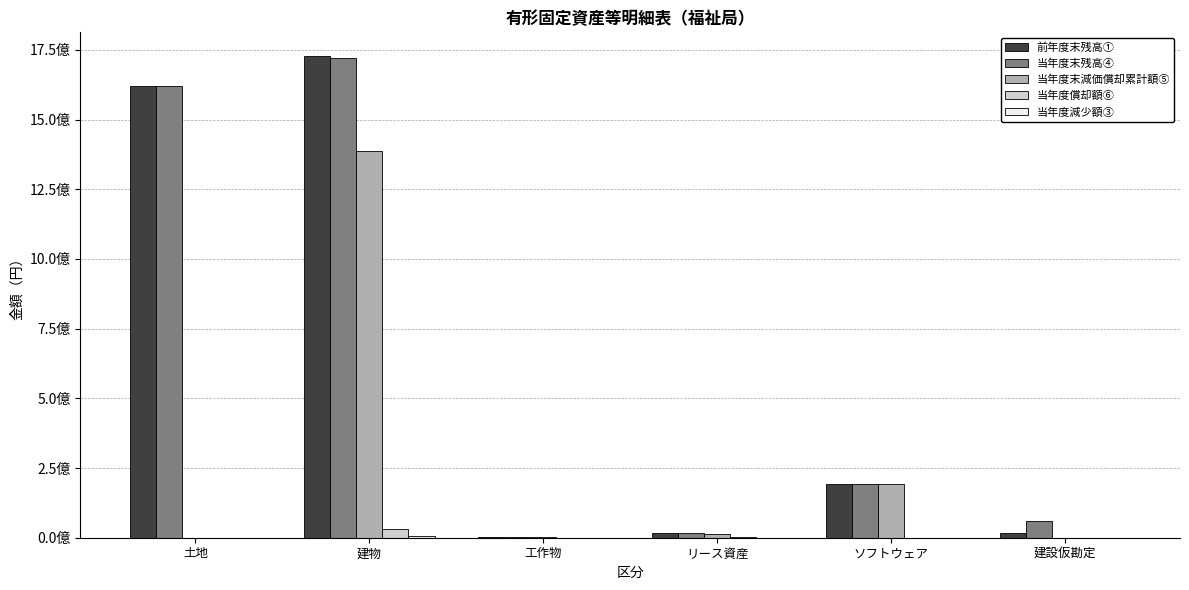

What is the label of the 1st bar from the left?

土地